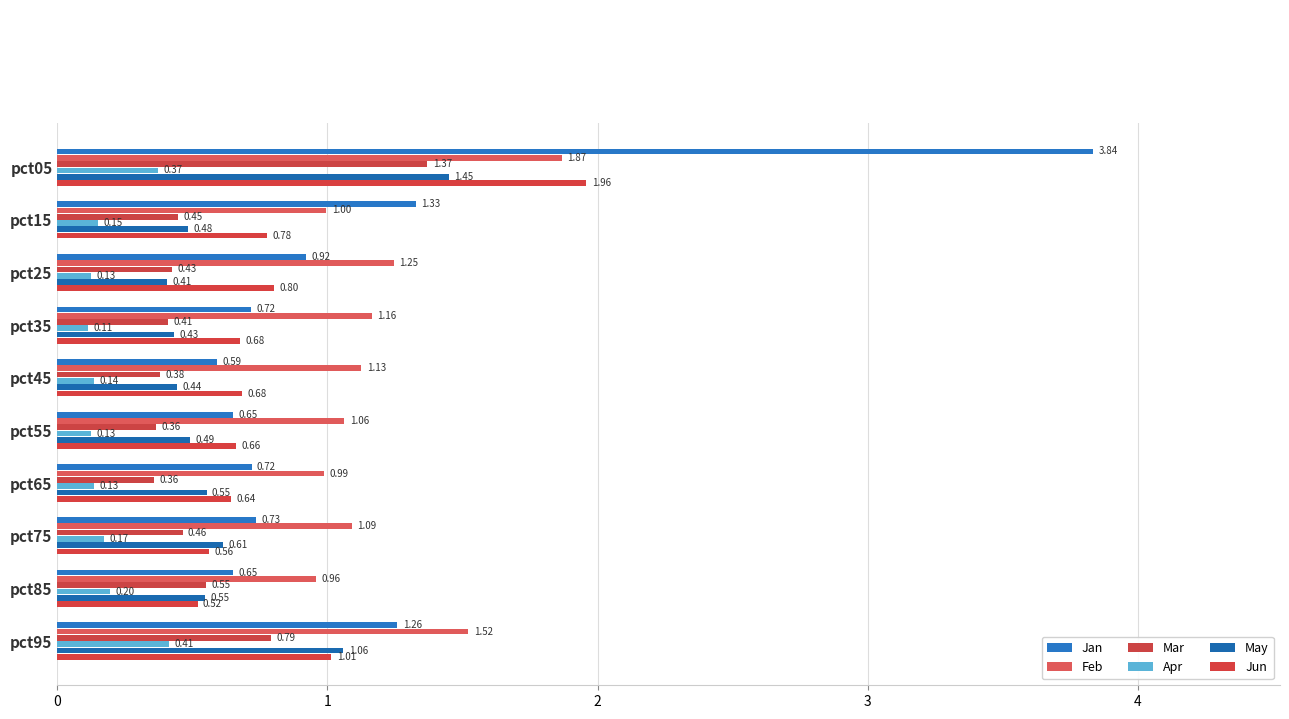

How many distinct data groups are displayed?

6